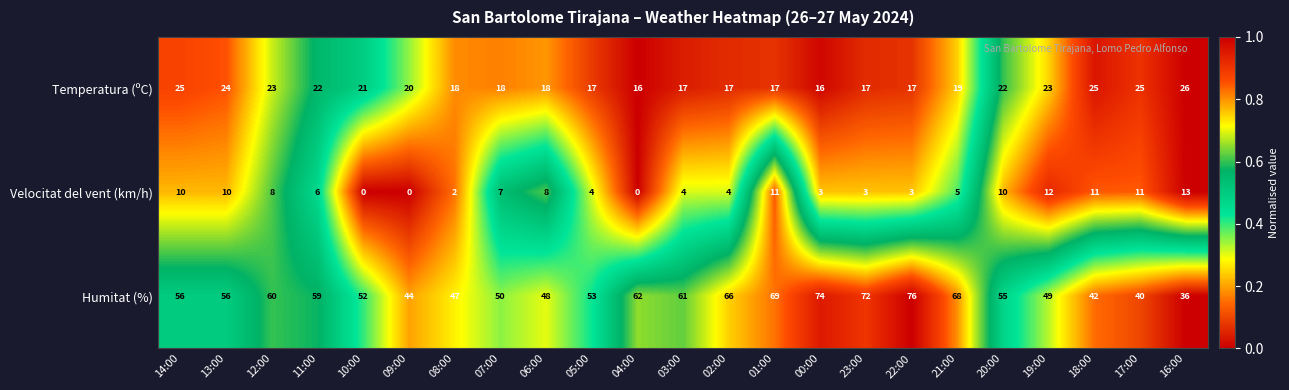

Is it true that Temperatura (ºC) equals 17 at 05:00?

True